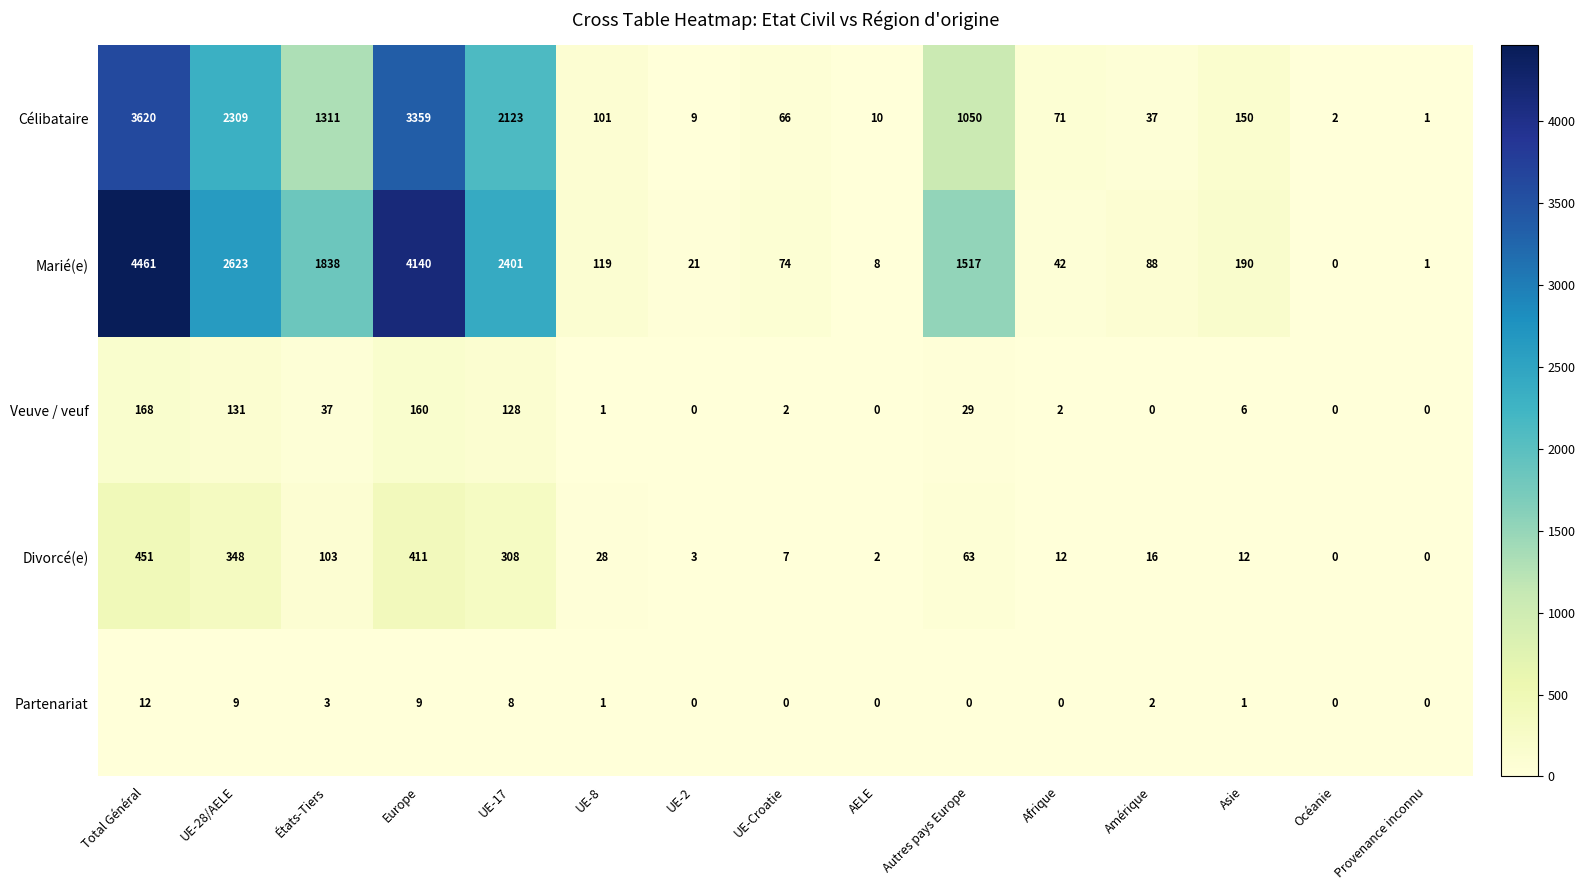

At which label does Marié(e) reach its minimum?

Océanie